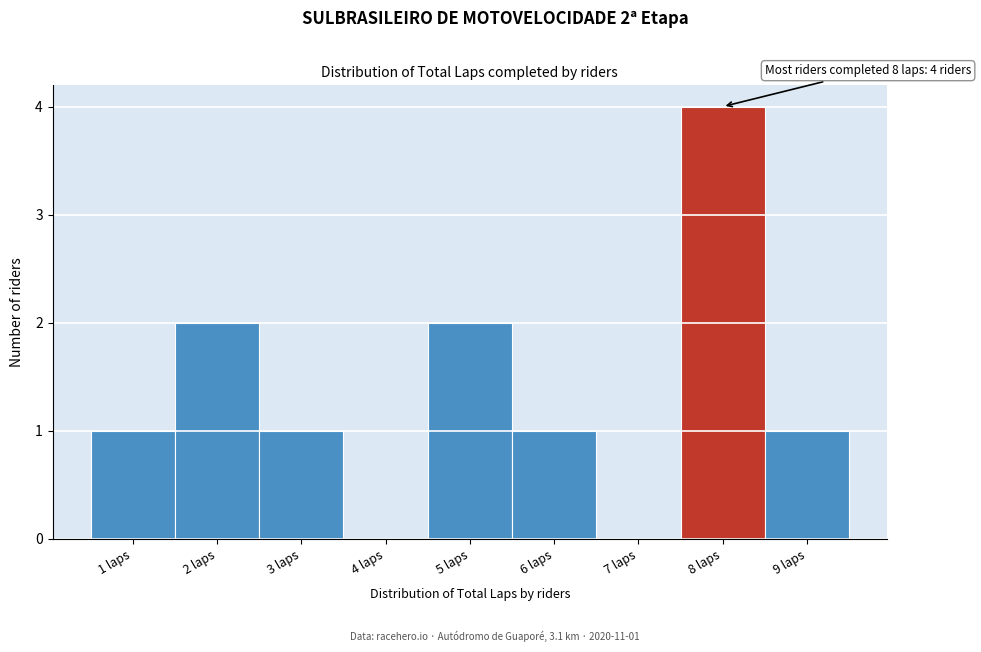

Which range on the x-axis has the tallest bar?

7.5 to 8.5